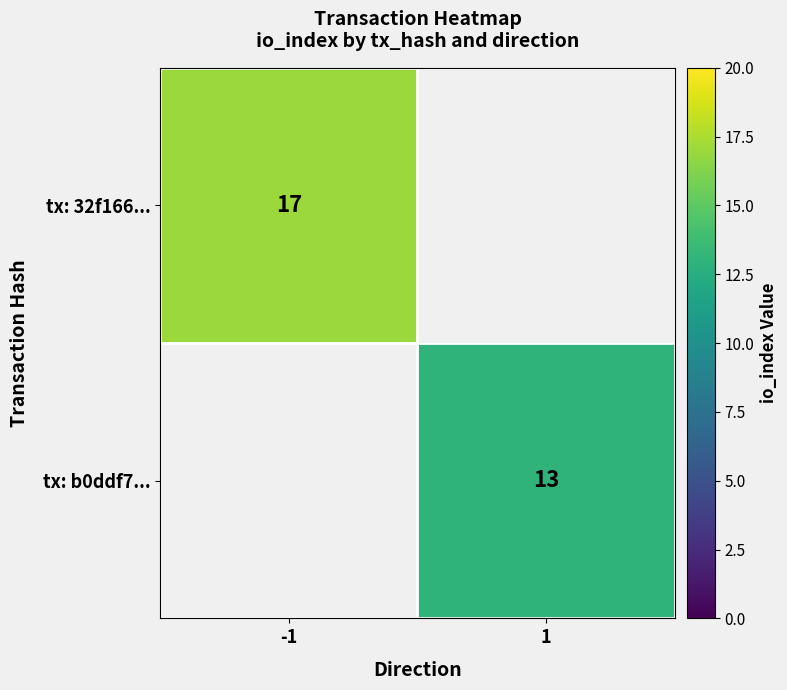

The tx: b0ddf7... series shows 19 at 1. True or false?

False